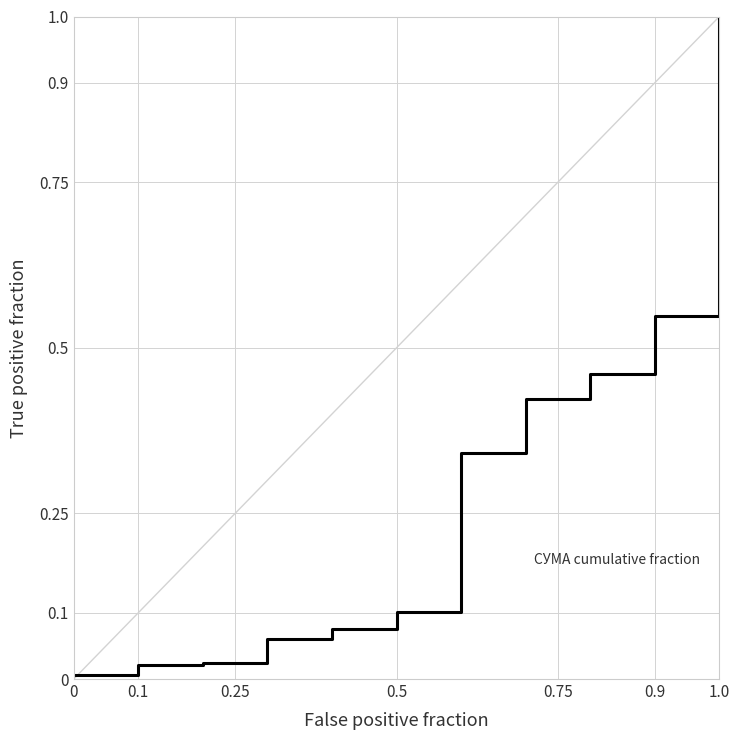

What is the greatest value displayed?

1.0